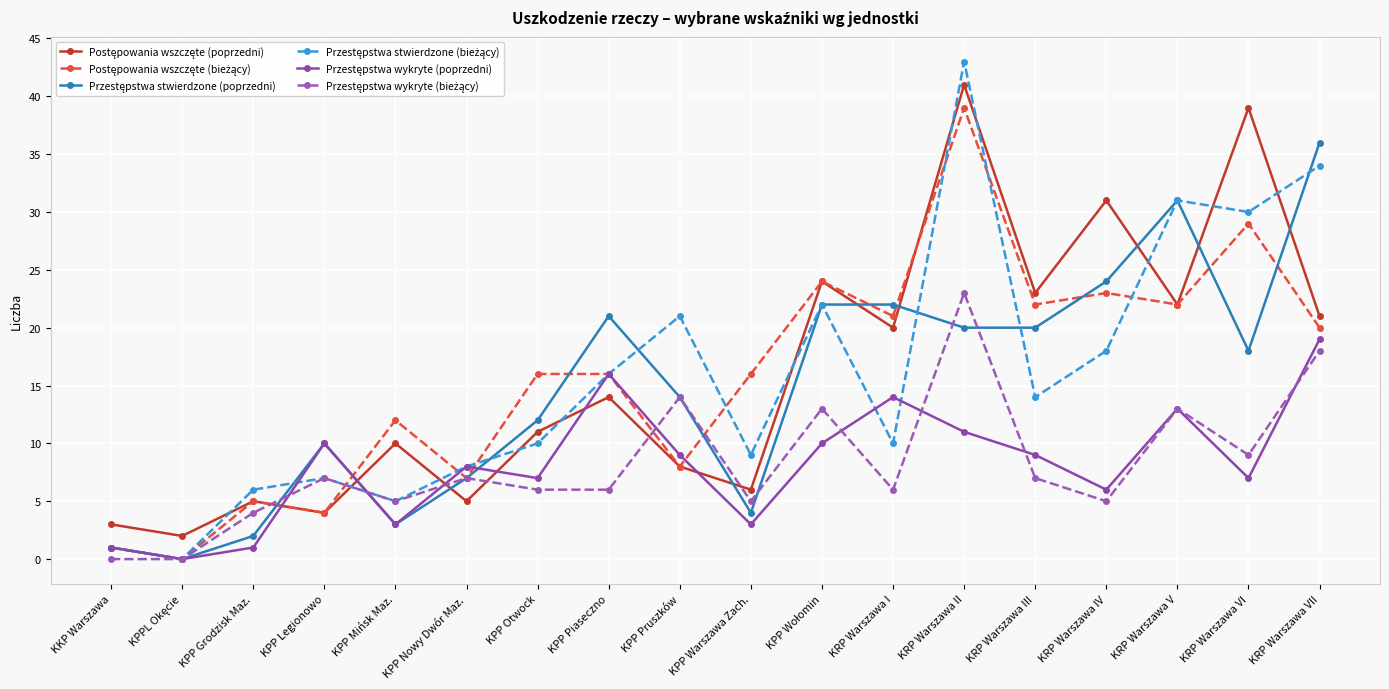

What is the difference between the highest and lowest values at KKP Warszawa?

3